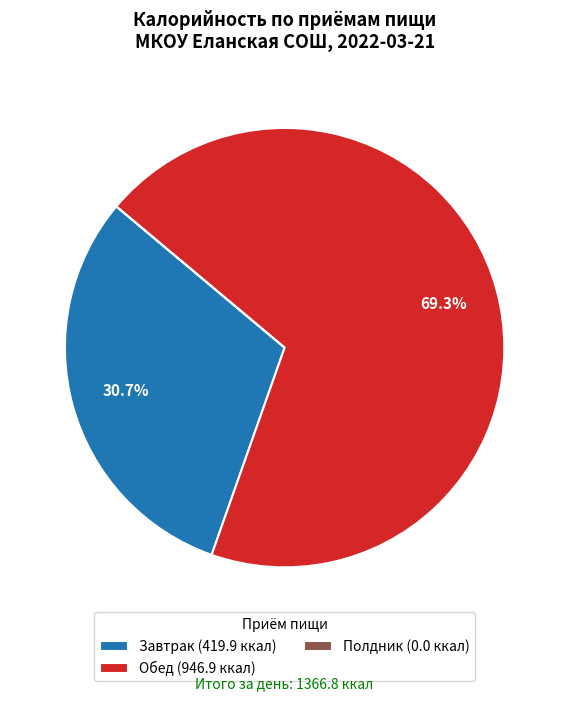

Is there a majority slice in this chart?

Yes